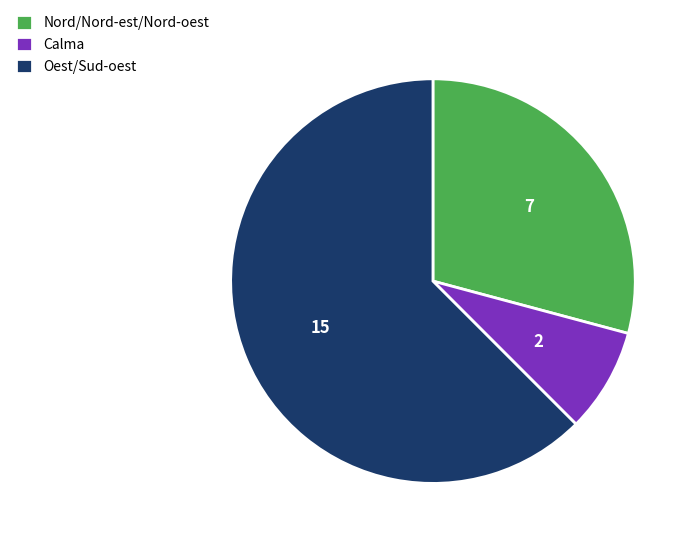

What is the smallest slice in the pie chart?

Calma